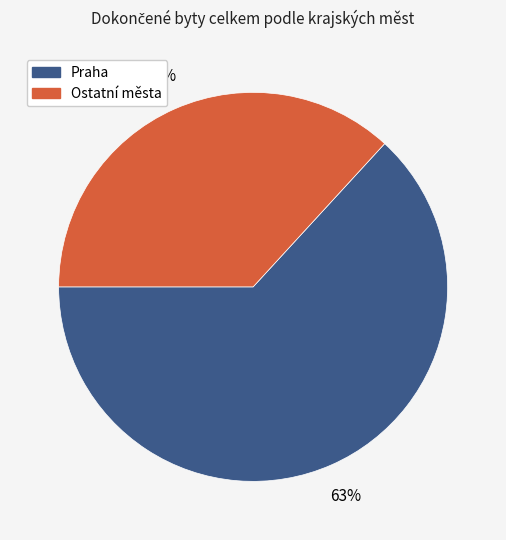

True or false: Praha accounts for 56% of the total.

False